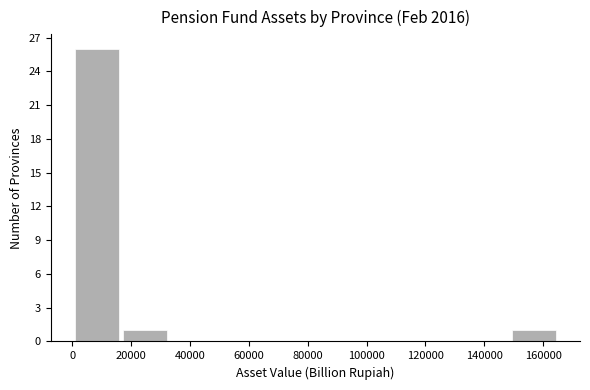

Reading left to right, transcribe this chart: for each bar, give the range it covers on the x-axis and its height. Neither the bar edges nor the heights are printed on the chart, so give them approximately, as read against the axes.

0 to 16000: 26
16000 to 34000: 1
34000 to 50000: 0
50000 to 66000: 0
66000 to 82000: 0
82000 to 100000: 0
100000 to 116000: 0
116000 to 132000: 0
132000 to 148000: 0
148000 to 166000: 1